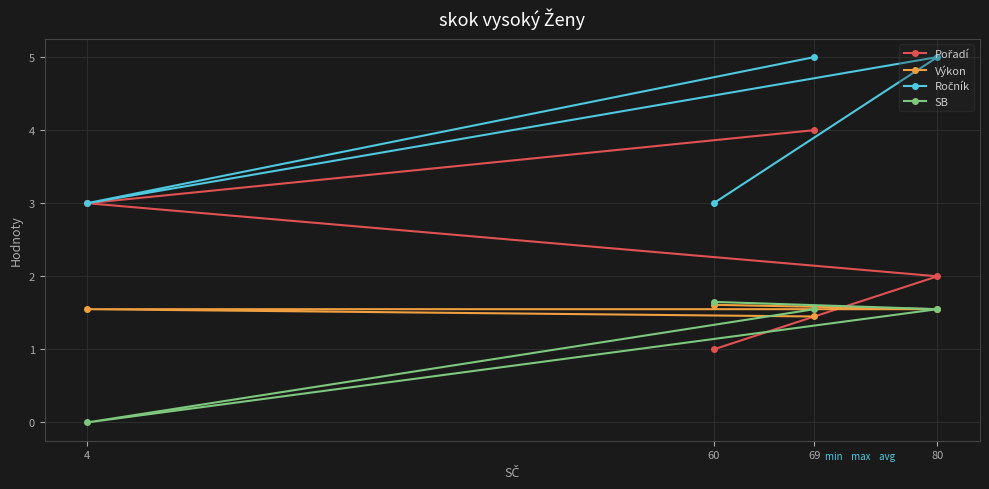

What is the average value of the Pořadí series?

2.5